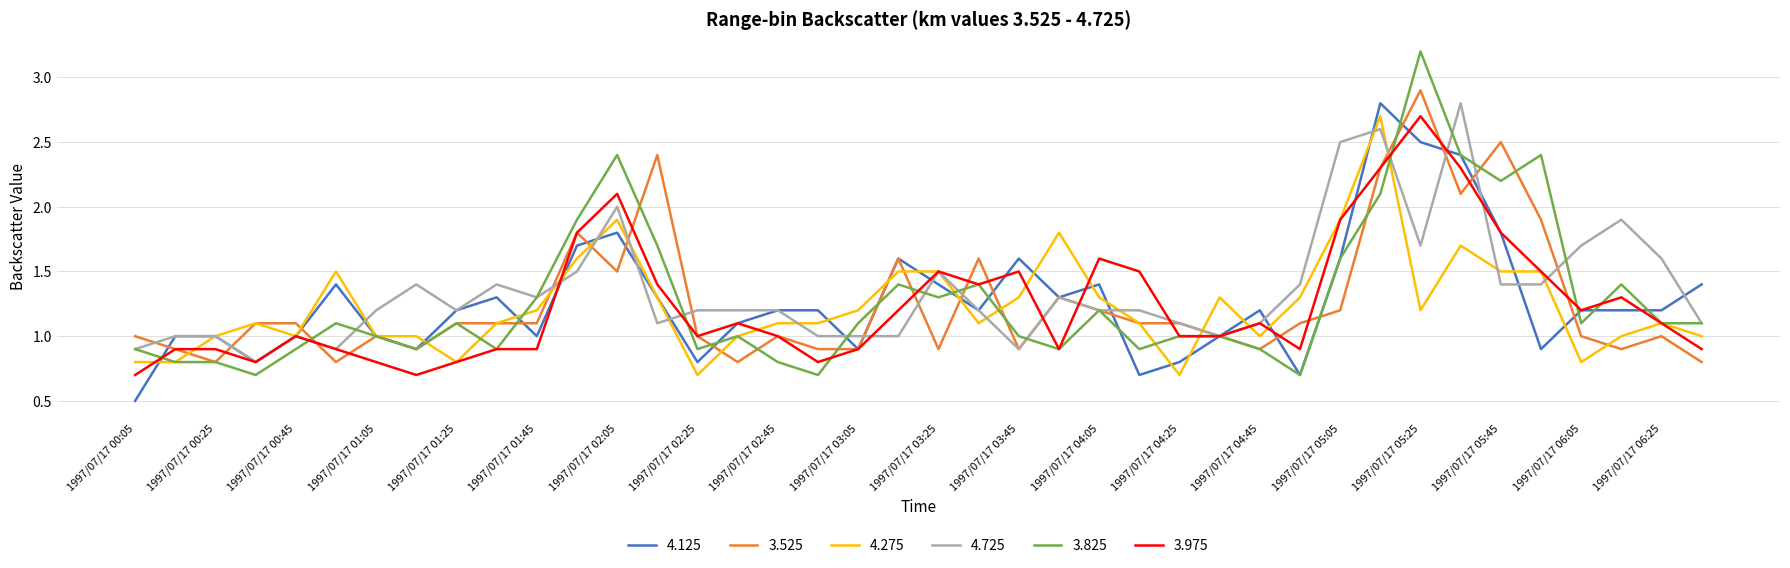

What is the smallest value displayed?

0.5